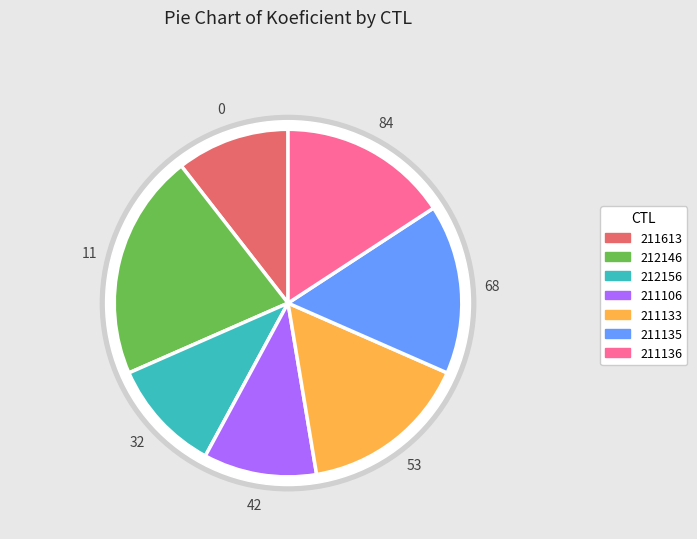

The 211135 slice represents 21% of the pie. True or false?

False